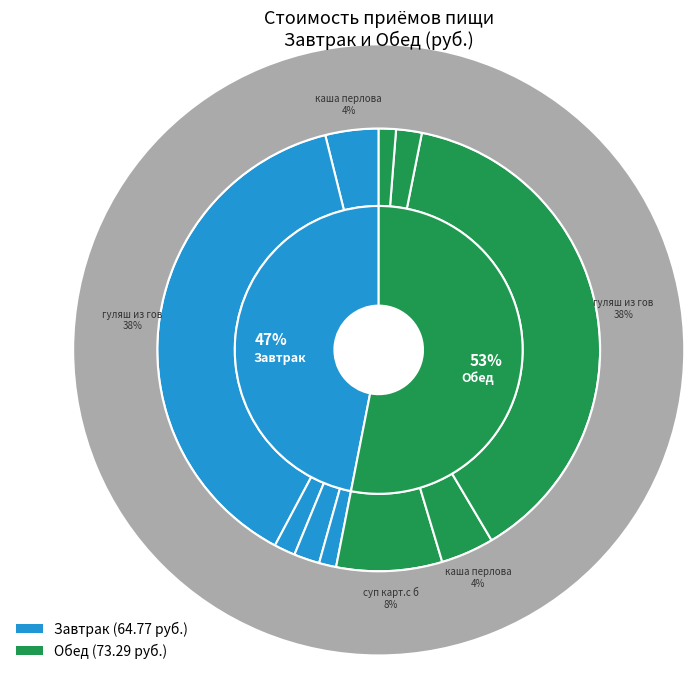

Combined, do Обед and Завтрак account for over 50%?

Yes